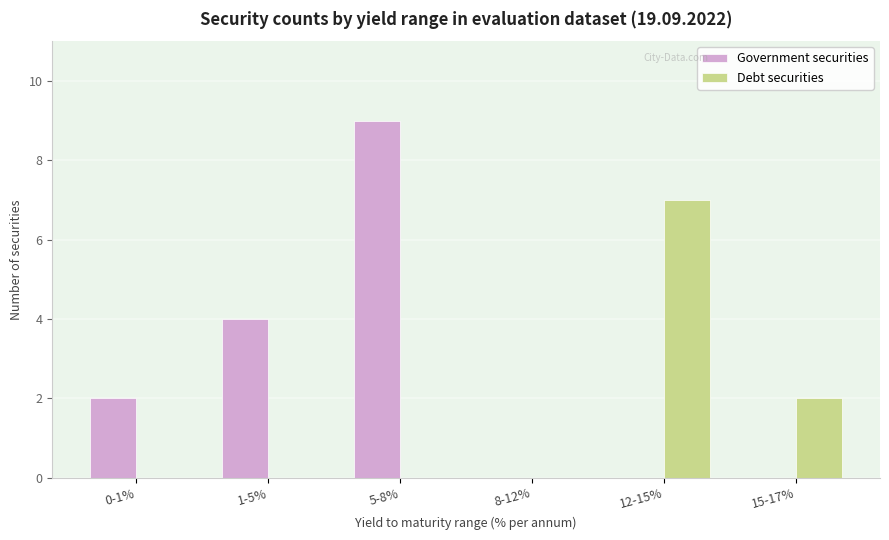

Count the Government securities values in the range 0 to 4.

5